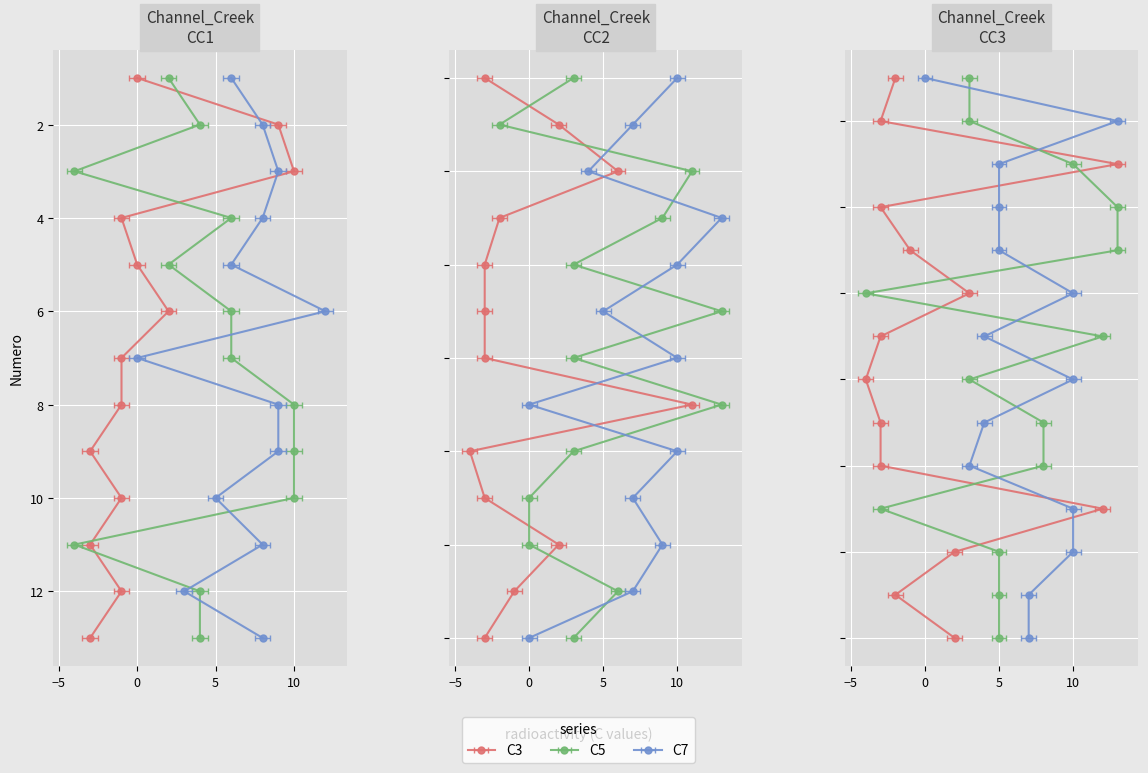

How many interior local valleys does the C7 series have?

10